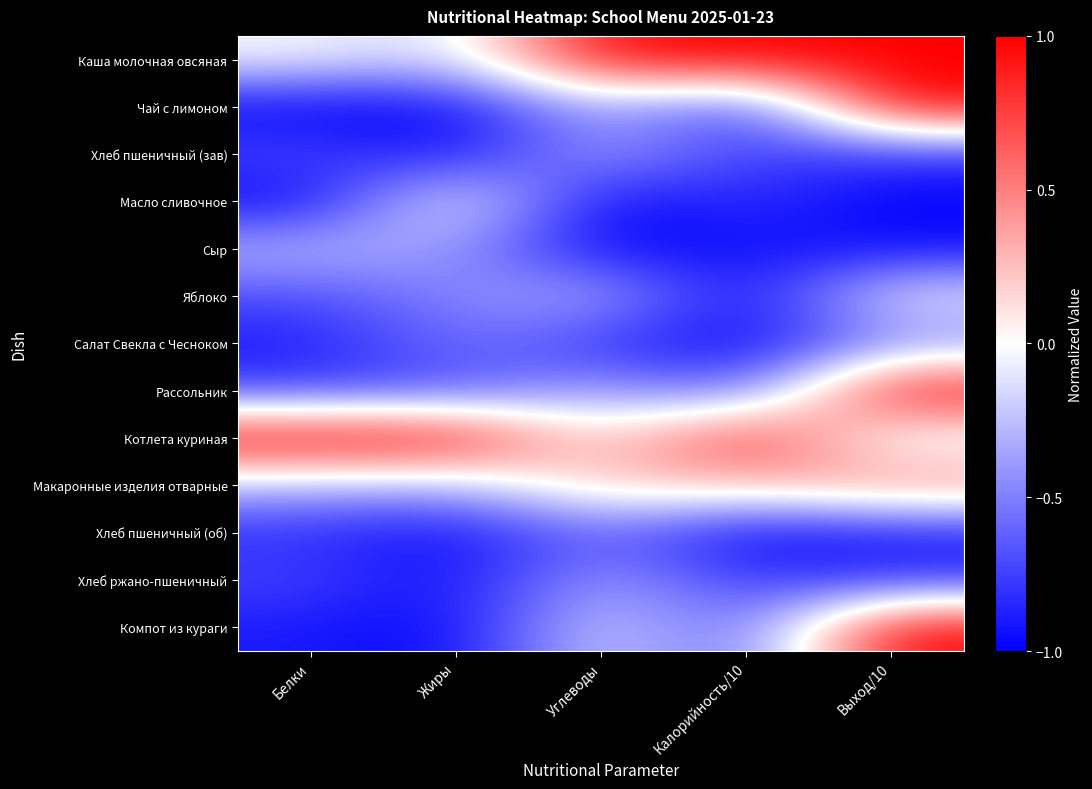

What is the difference between the highest and lowest values at Углеводы?

2.0